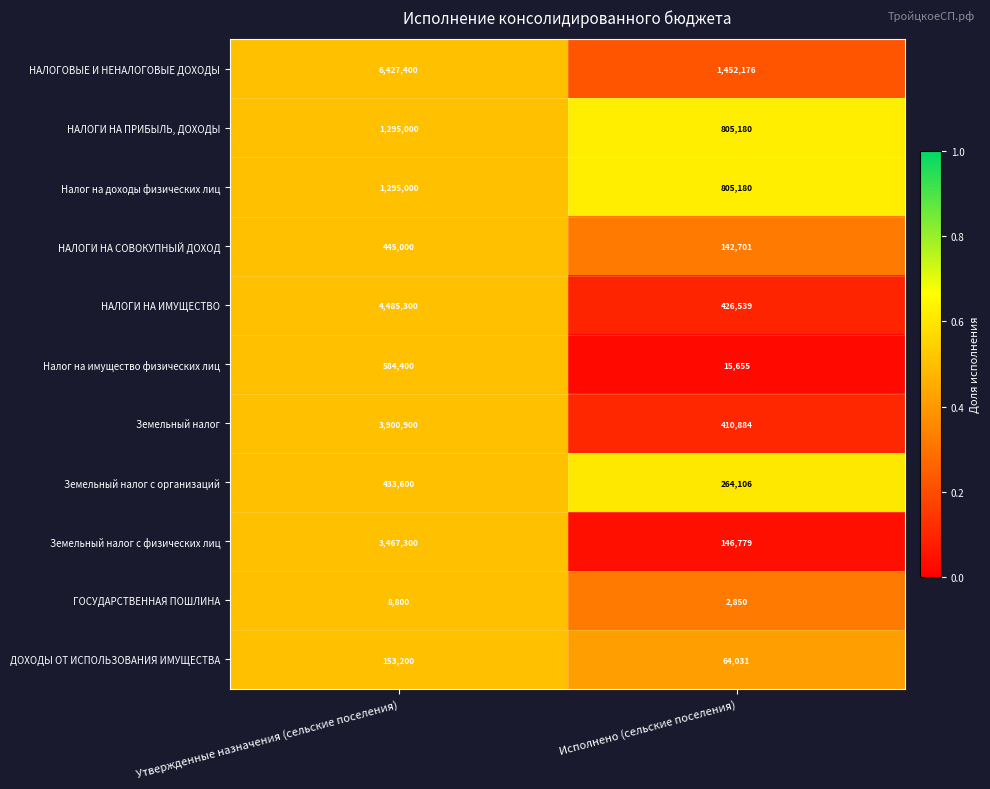

Reading left to right, transcribe all the data shown in this chart.

НАЛОГОВЫЕ И НЕНАЛОГОВЫЕ ДОХОДЫ: 6427400	1452176
НАЛОГИ НА ПРИБЫЛЬ, ДОХОДЫ: 1295000	805180
Налог на доходы физических лиц: 1295000	805180
НАЛОГИ НА СОВОКУПНЫЙ ДОХОД: 445000	142701
НАЛОГИ НА ИМУЩЕСТВО: 4485300	426539
Налог на имущество физических лиц: 584400	15655
Земельный налог: 3900900	410884
Земельный налог с организаций: 433600	264106
Земельный налог с физических лиц: 3467300	146779
ГОСУДАРСТВЕННАЯ ПОШЛИНА: 8800	2850
ДОХОДЫ ОТ ИСПОЛЬЗОВАНИЯ ИМУЩЕСТВА: 153200	64031